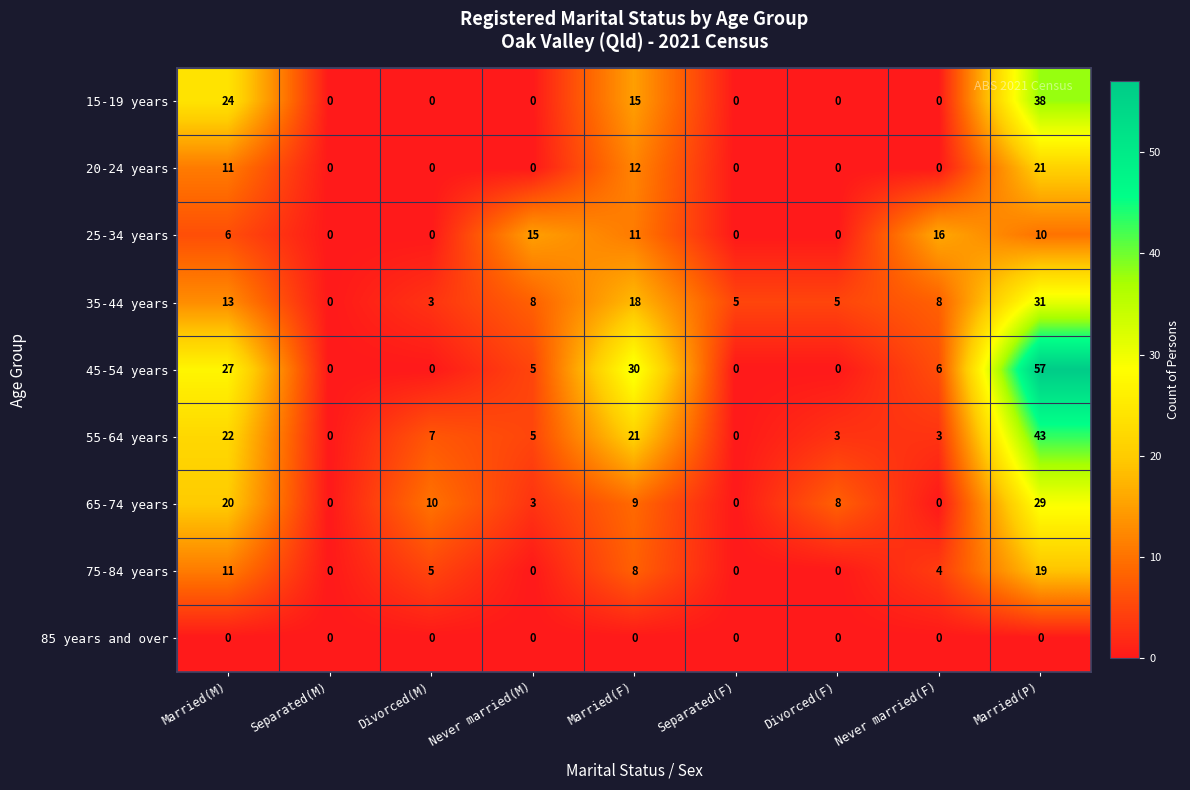

What is the approximate value of 55-64 years at Married(M), to the nearest 10?

20